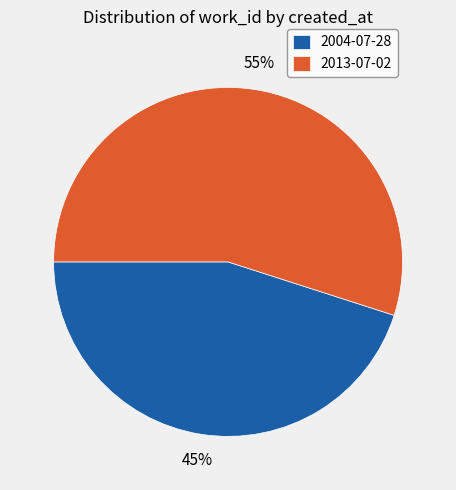

True or false: 2004-07-28 accounts for 45% of the total.

True